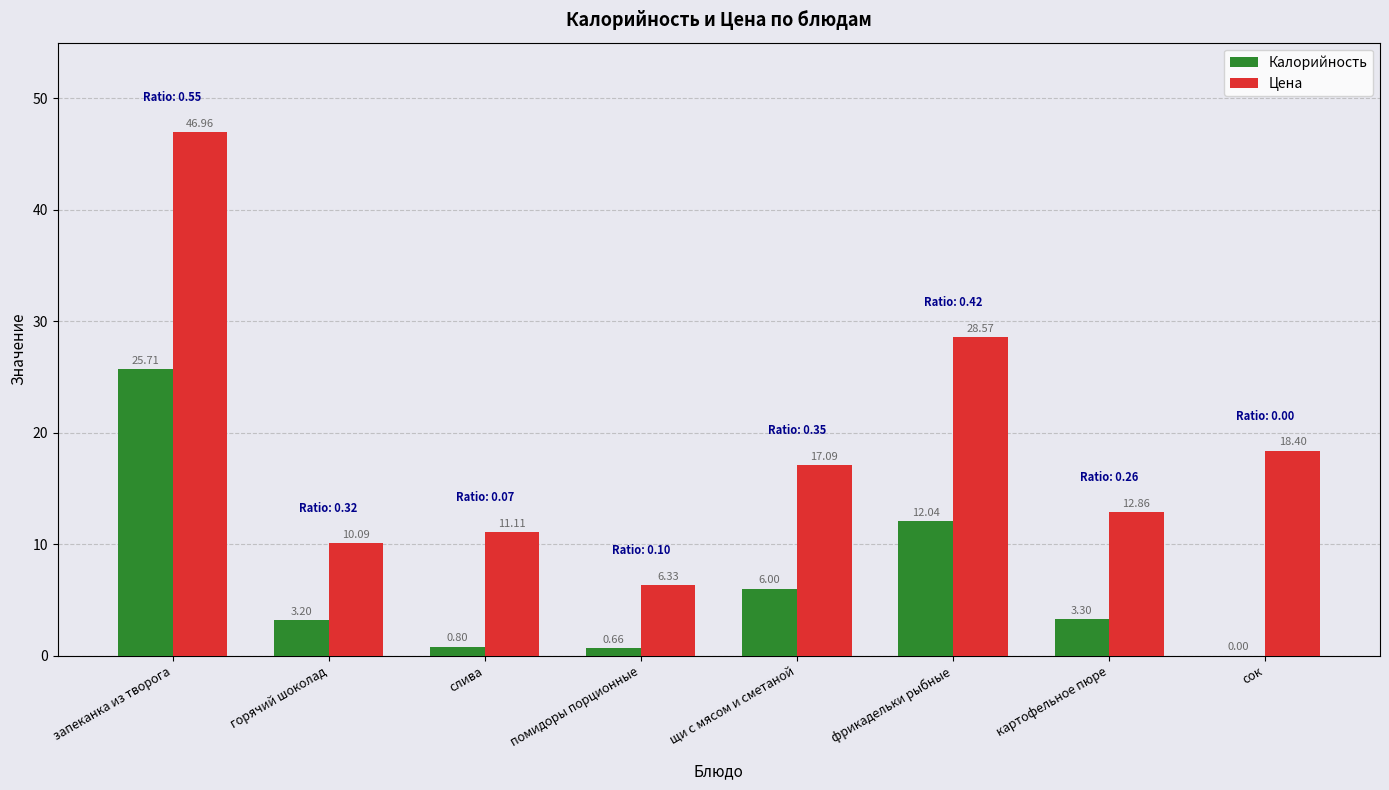

How many groups of bars are there?

8